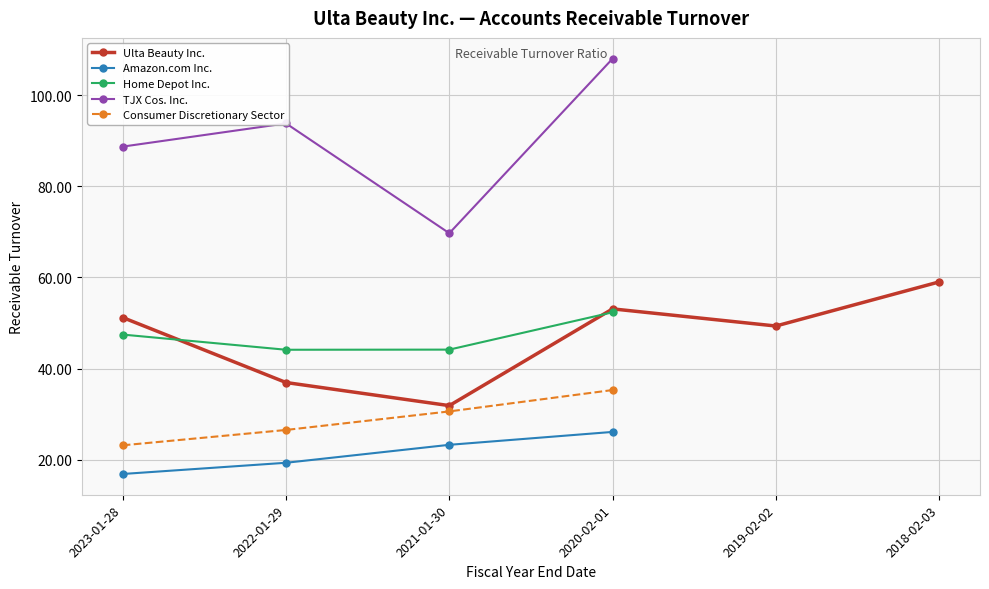

Between 2019-02-02 and 2021-01-30, which is larger?

2019-02-02